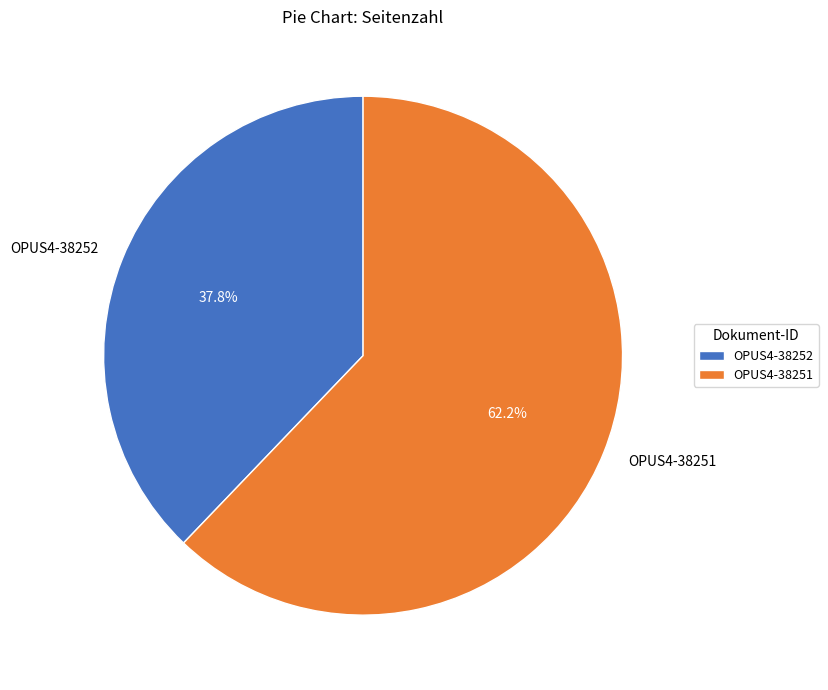

Rank the categories by value from lowest to highest.

OPUS4-38252, OPUS4-38251